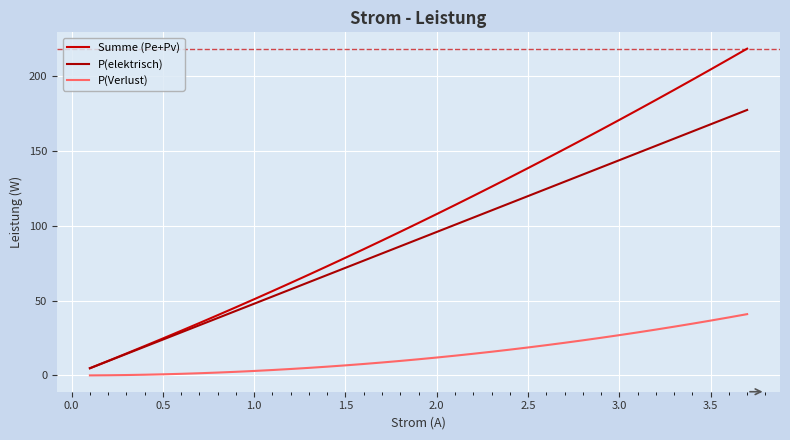

How many lines are shown in the chart?

3